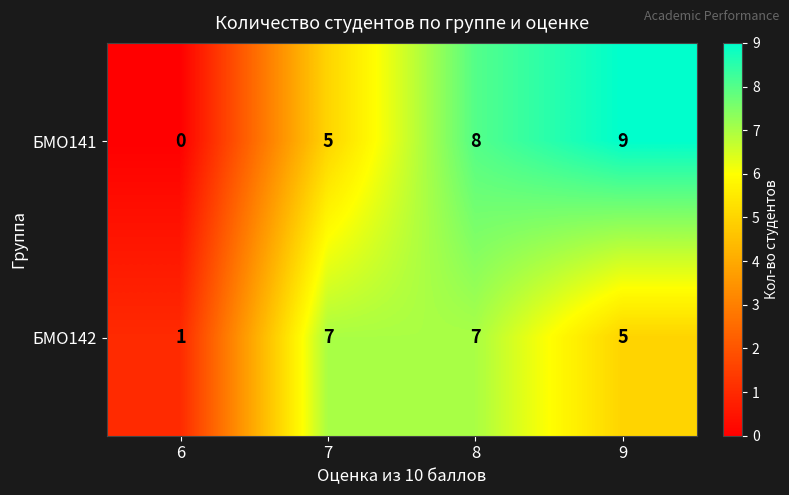

What is the sum of the БМО142 values at 6 and 7?

8